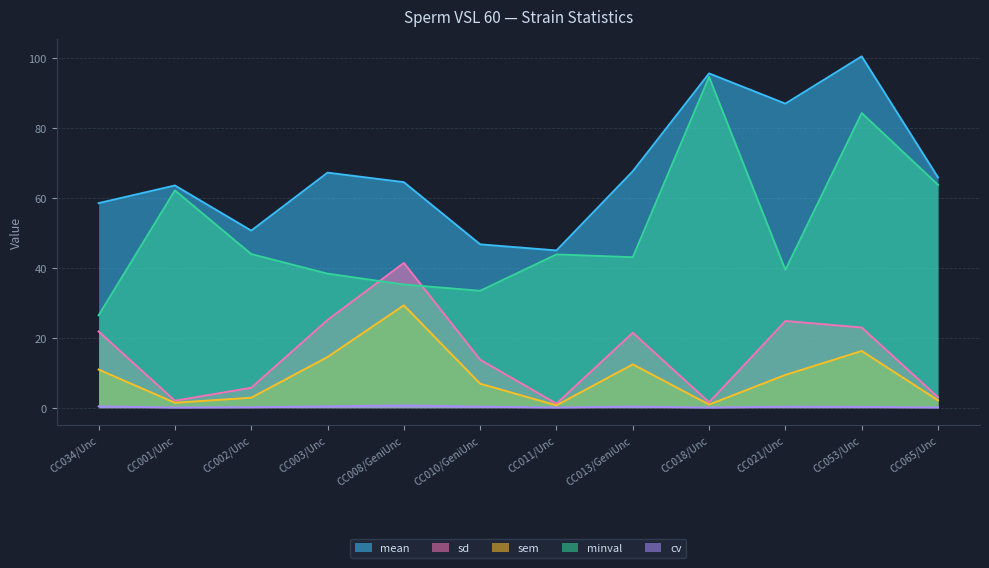

How many distinct data groups are displayed?

5